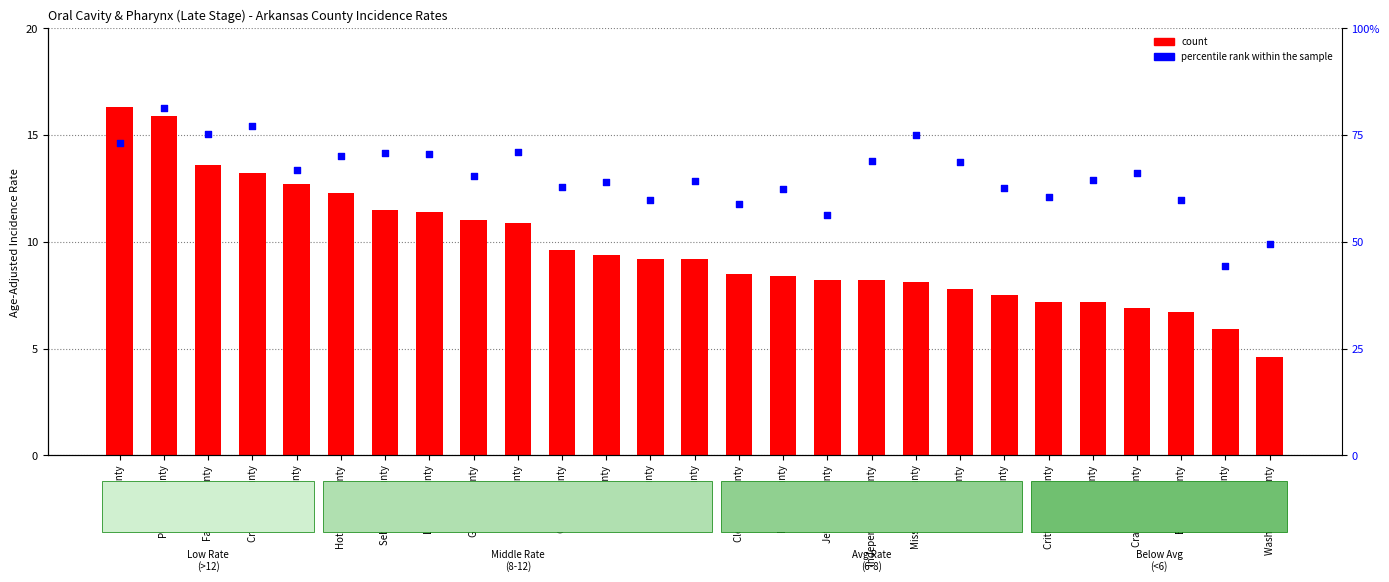

At how many categories does at least one series exceed 54?

25